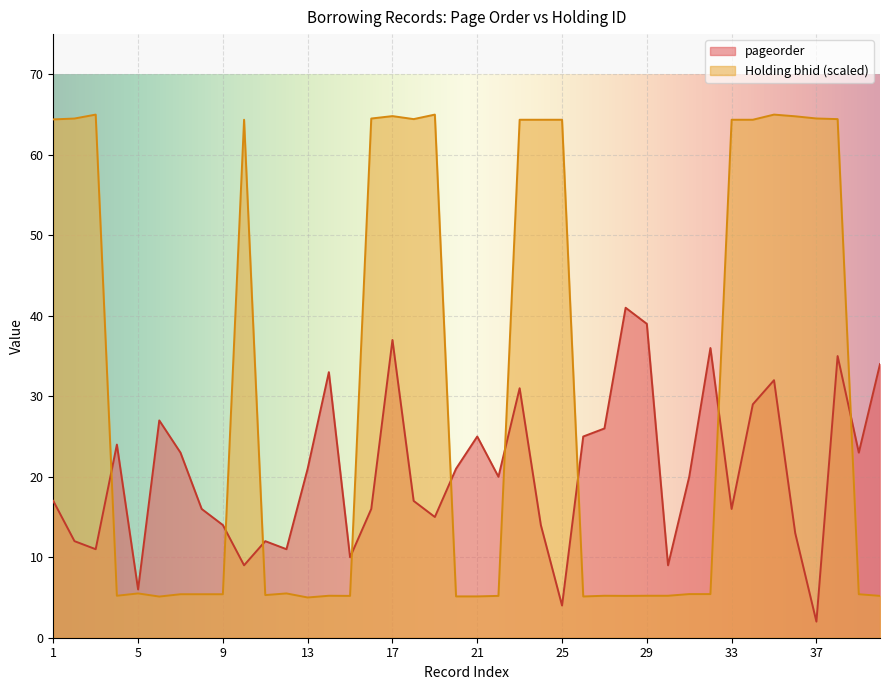

At which label does pageorder reach its minimum?

37